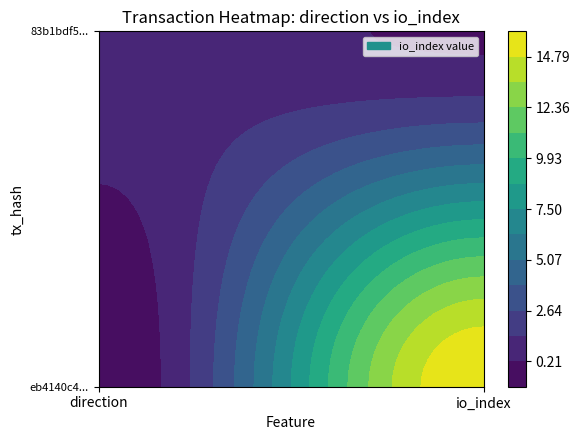

Rank the categories by eb4140c40ffadf5b727910c65a42244ea811ad0 value from highest to lowest.

io_index, direction